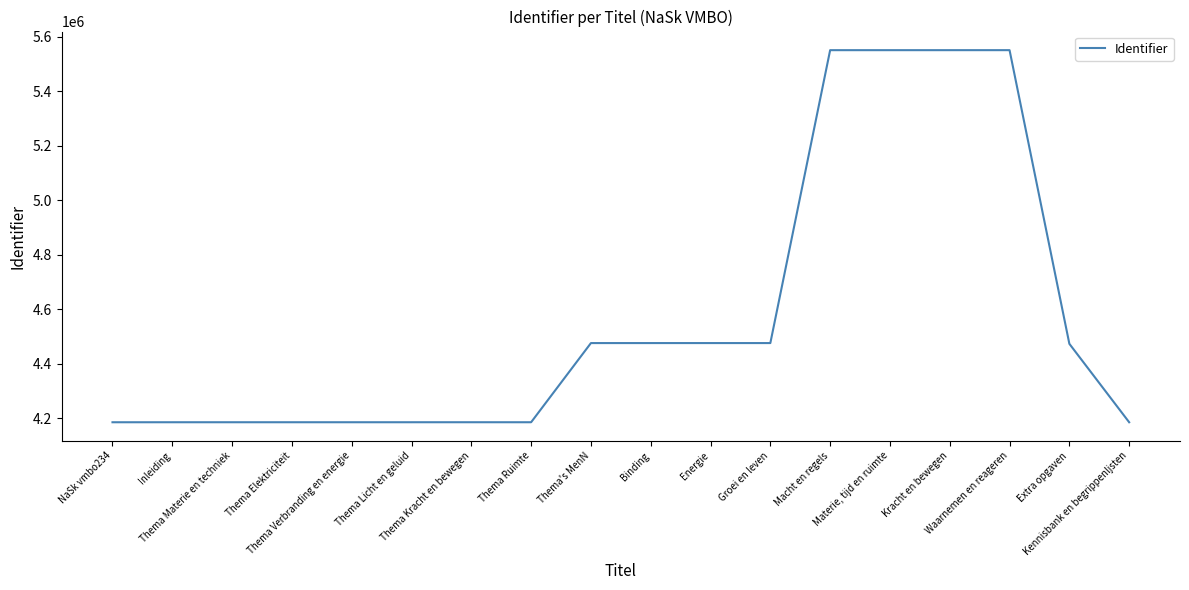

What is the smallest value displayed?

4185185